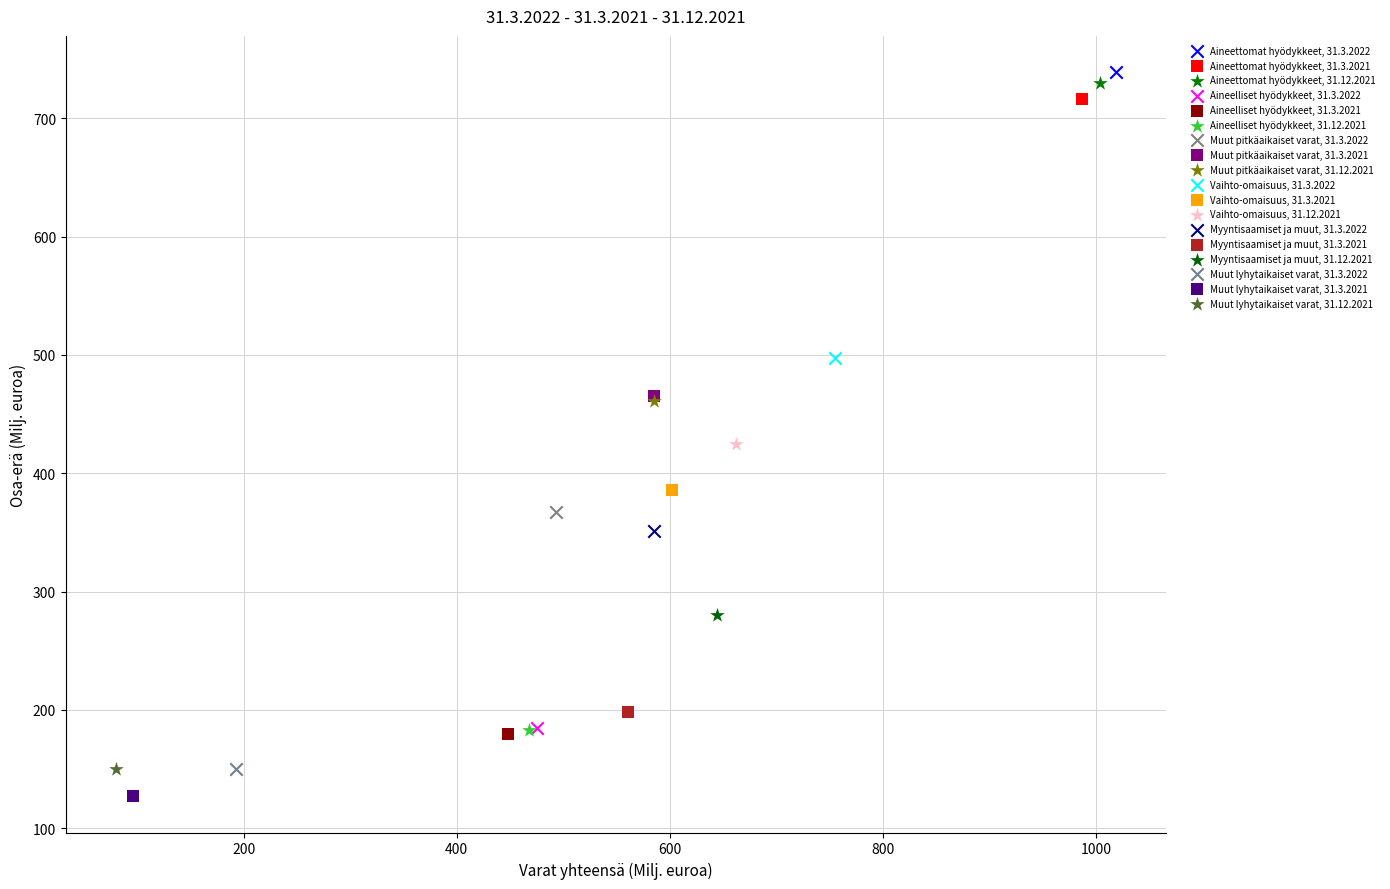

Which series reaches the minimum Y coordinate?

Muut lyhytaikaiset varat, 31.3.2021